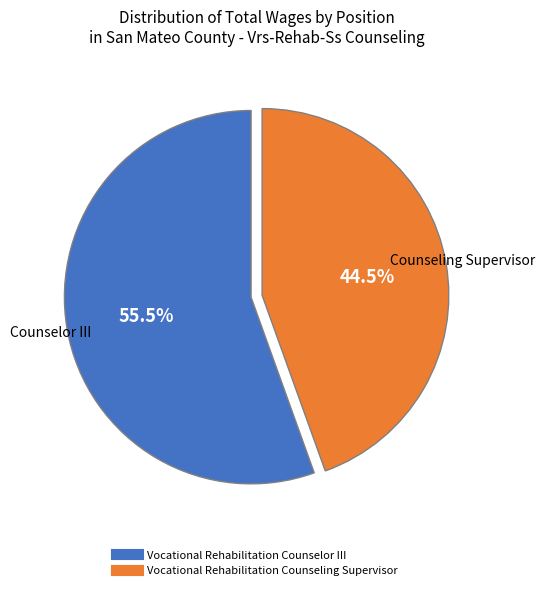

Which category has the biggest portion of the pie?

Vocational Rehabilitation Counselor III